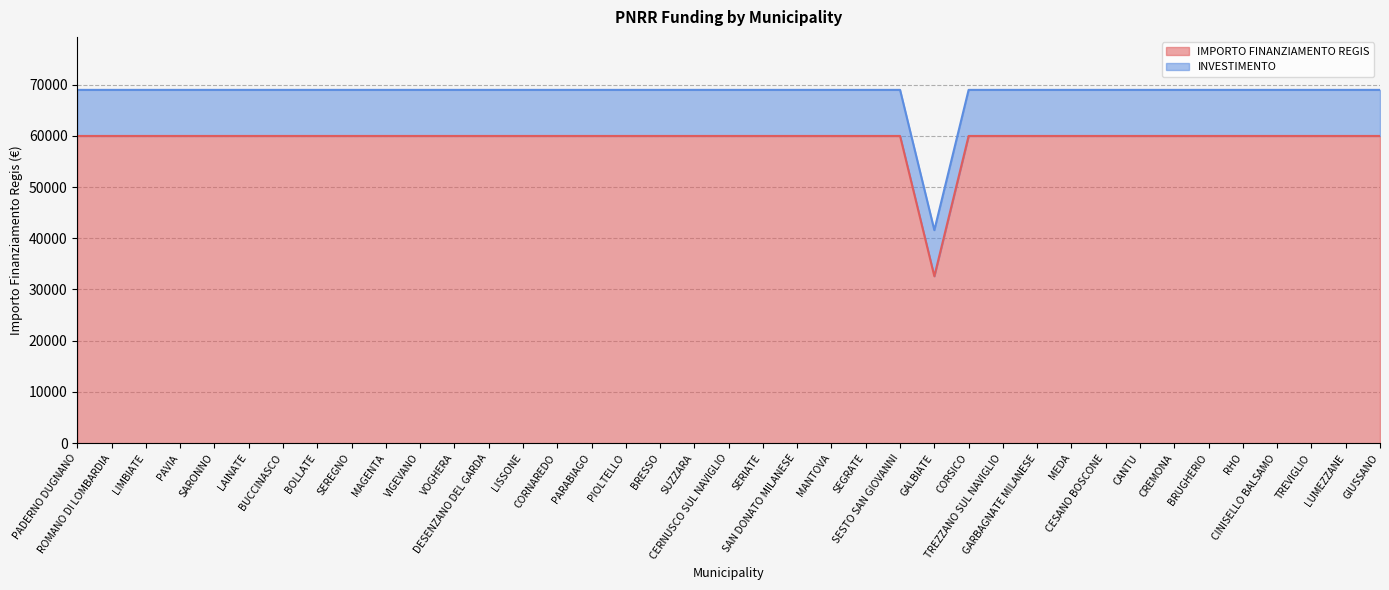

The value at CREMONA is 59966. True or false?

True